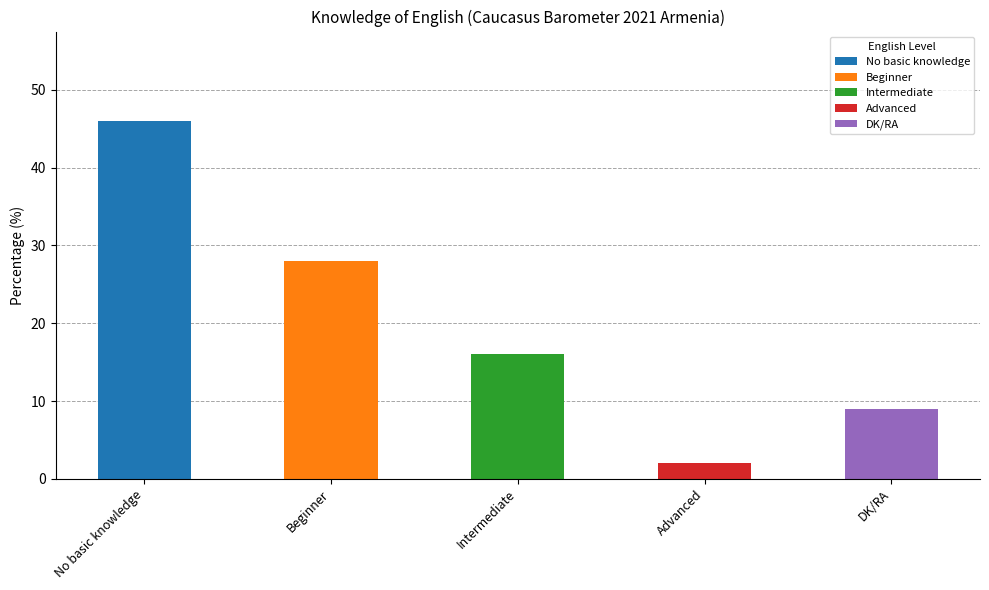

Reading left to right, list all the values displayed in this chart.

46	28	16	2	9